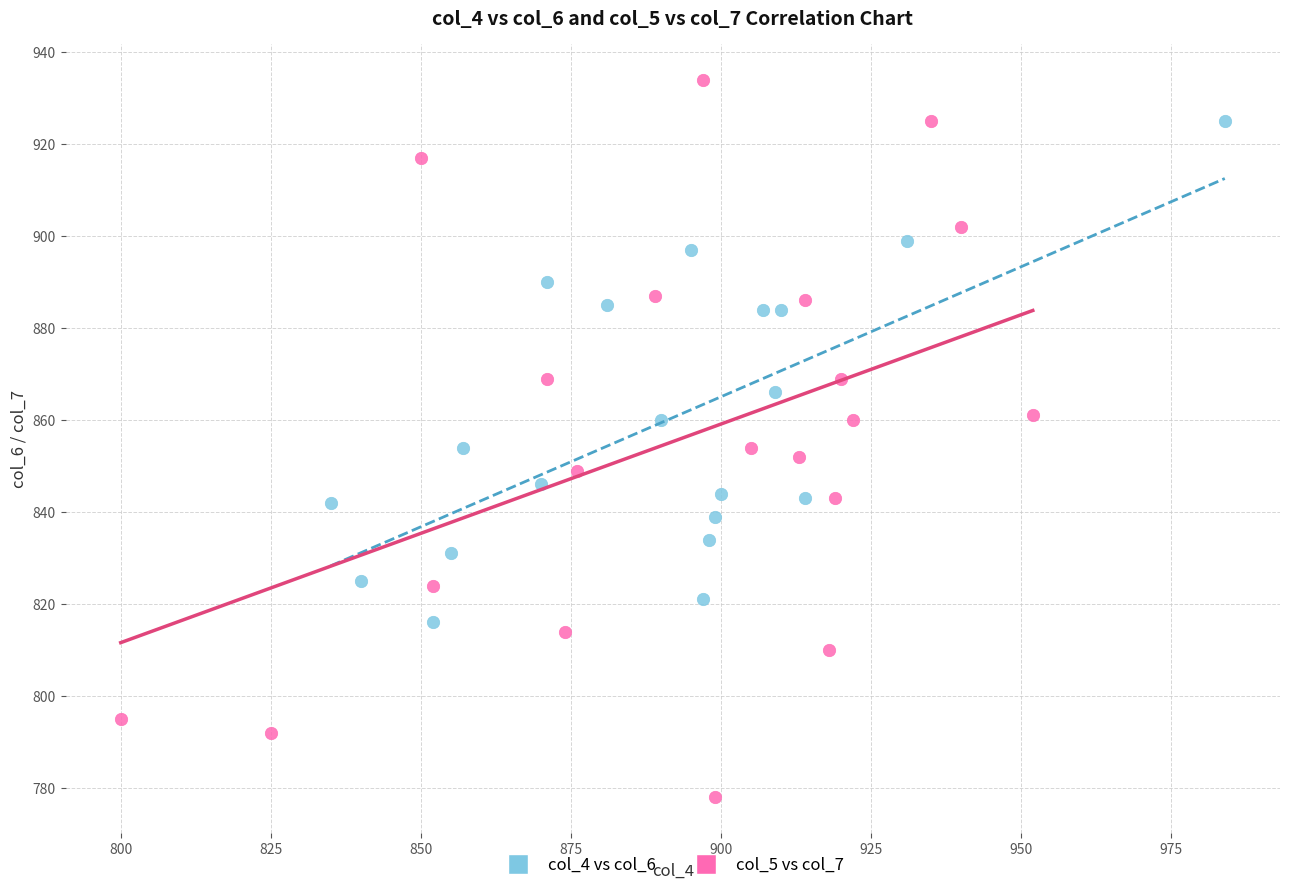

Which series reaches the maximum Y coordinate?

col_5 vs col_7